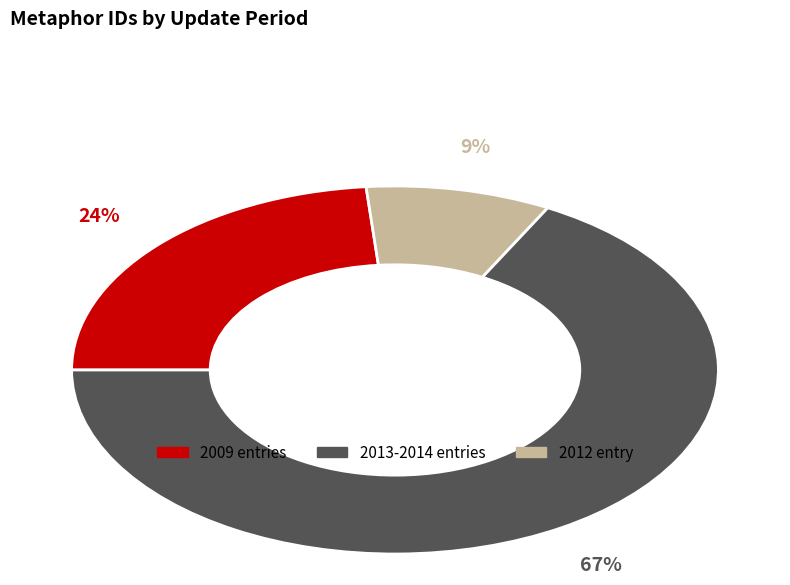

Is there a majority slice in this chart?

Yes